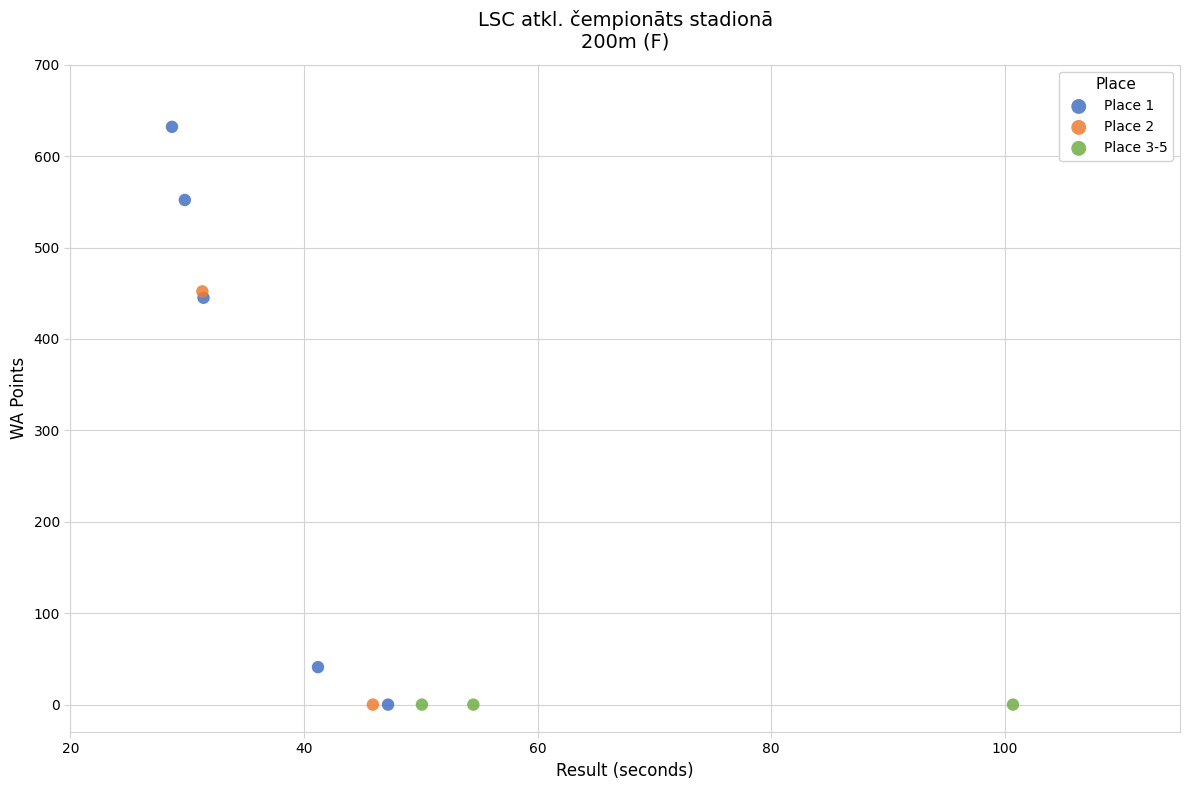

Which series contains the highest Y value?

Place 1